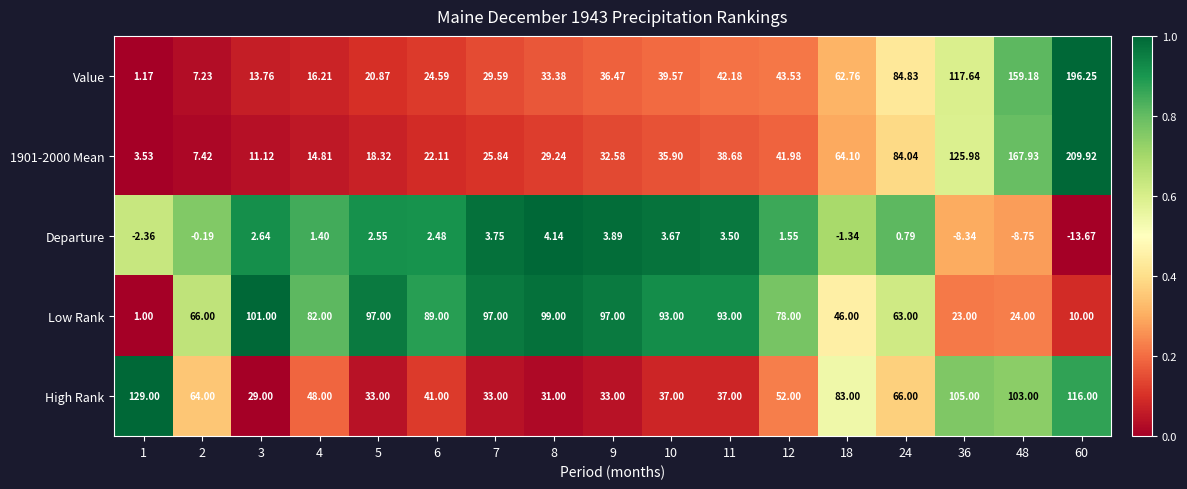

Is the value of Value at 11 greater than the value of High Rank at 1?

No